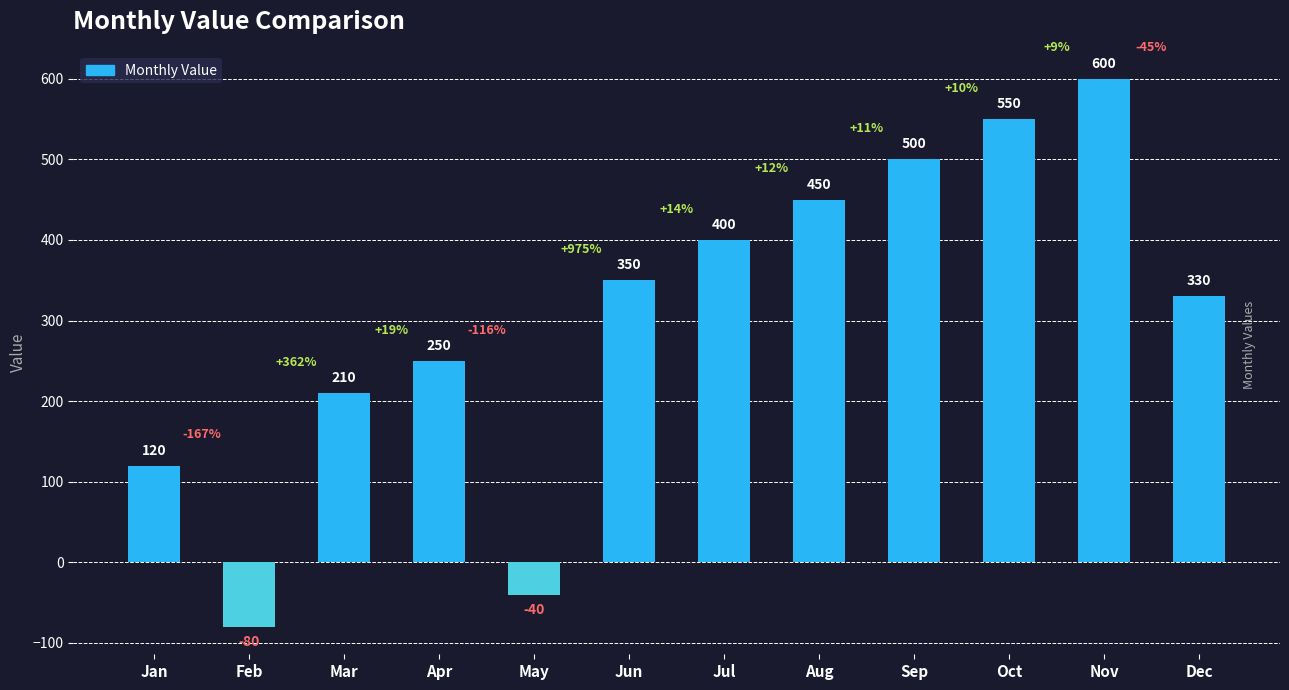

How many series are shown in this chart?

1